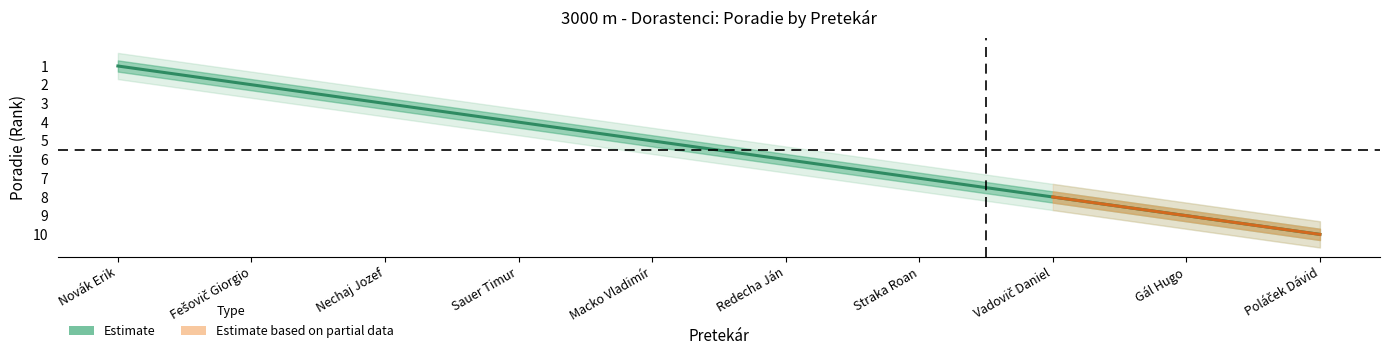

Does the chart display data point markers on the line(s)?

No